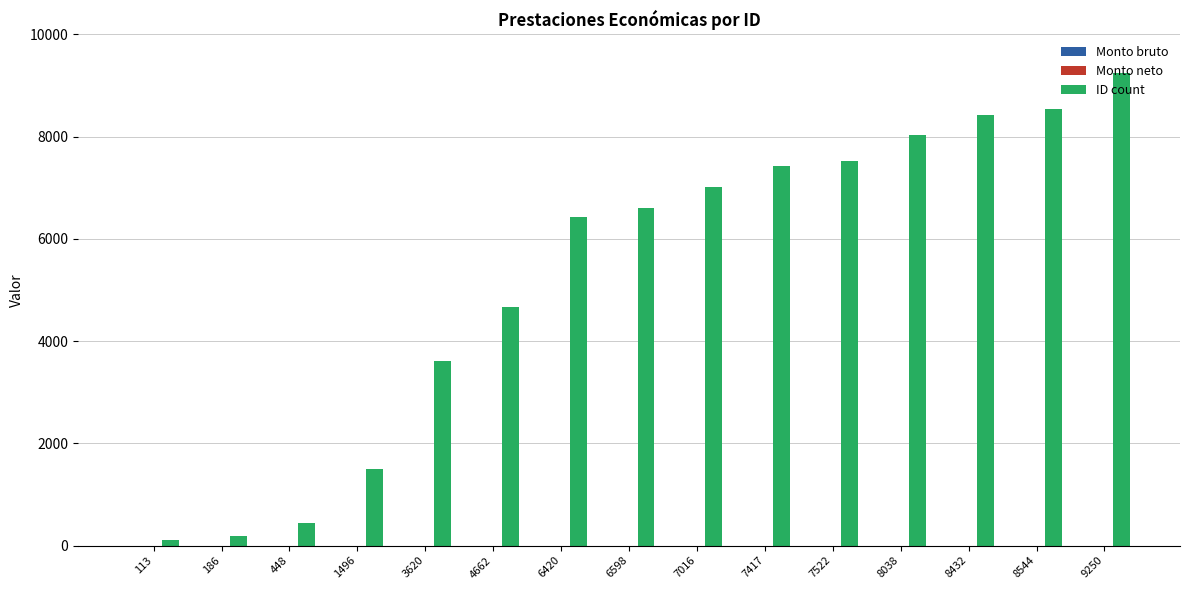

Is it true that the value at 8432 is 3822?

False